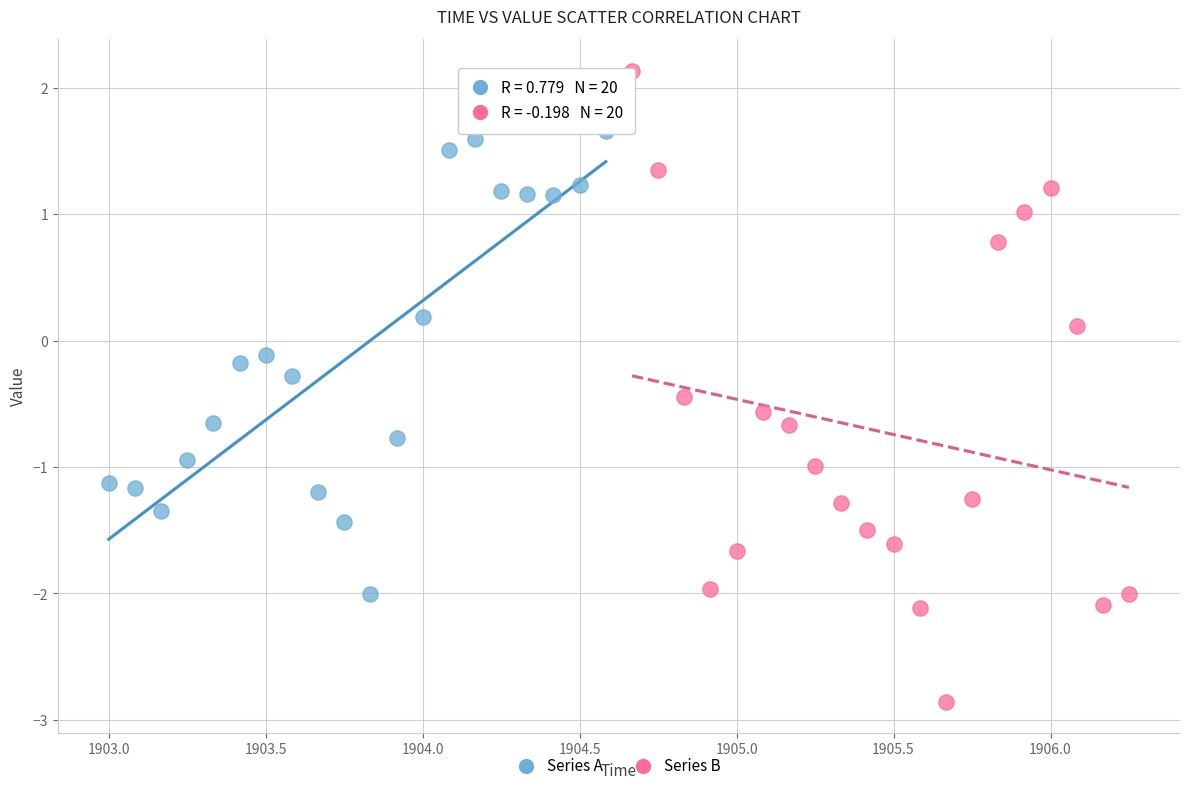

Which series has the largest Y range (max minus min)?

Series B